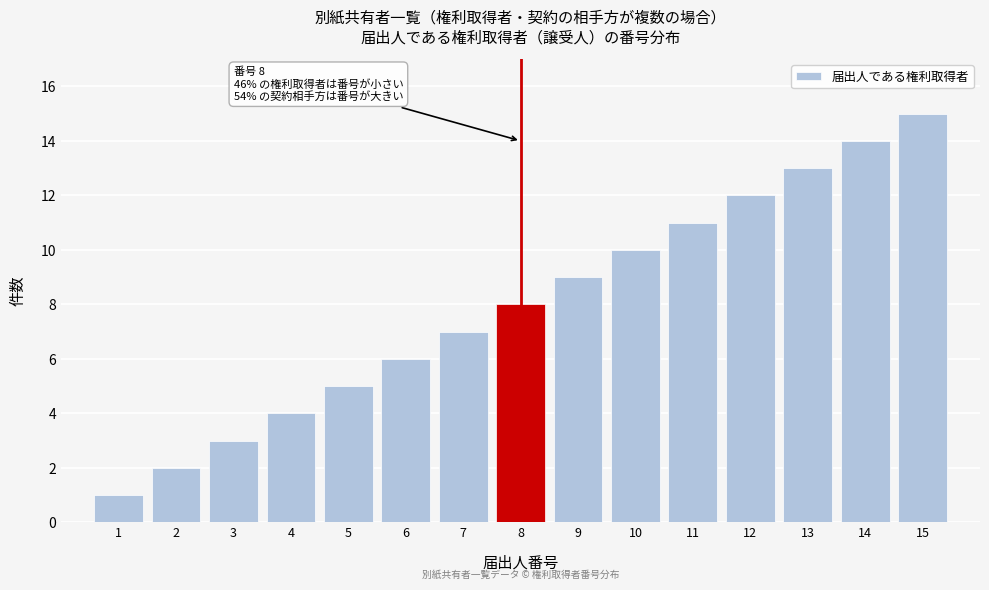

True or false: the data shows 6 at 6.

True